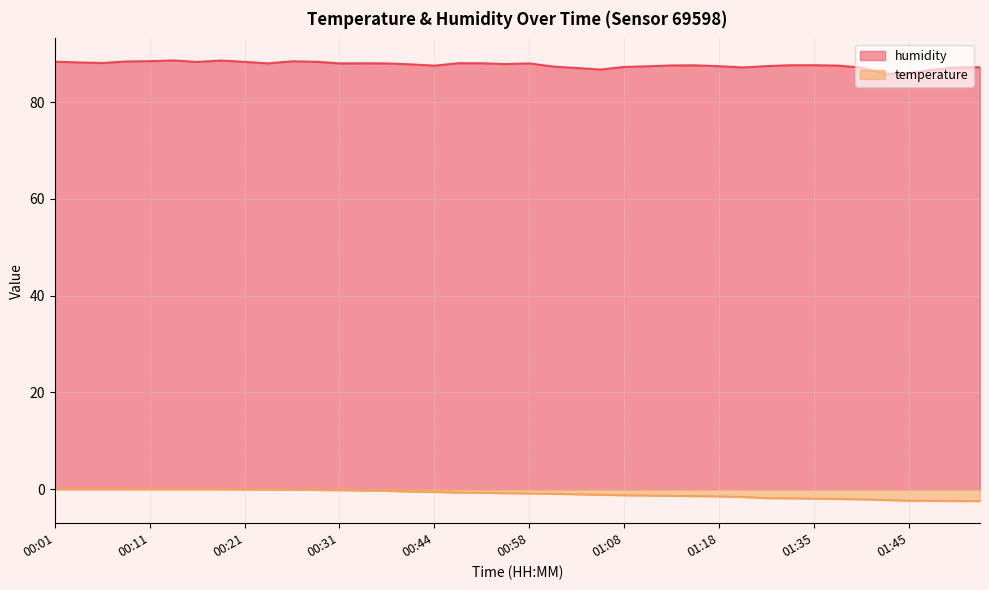

What are all the series names shown in the legend?

humidity, temperature